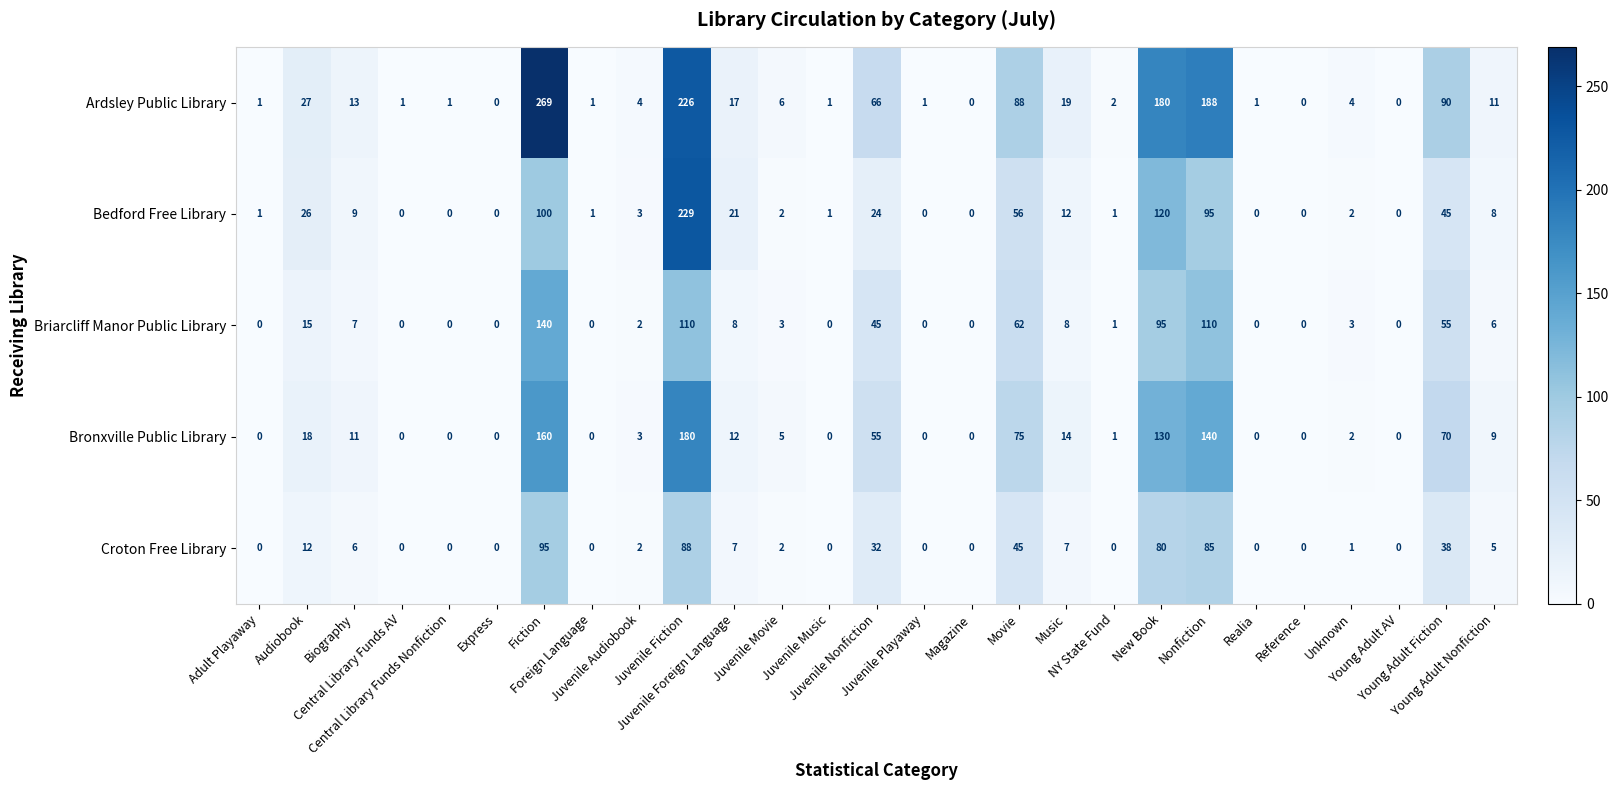

What is the sum of all Ardsley Public Library values?

1217